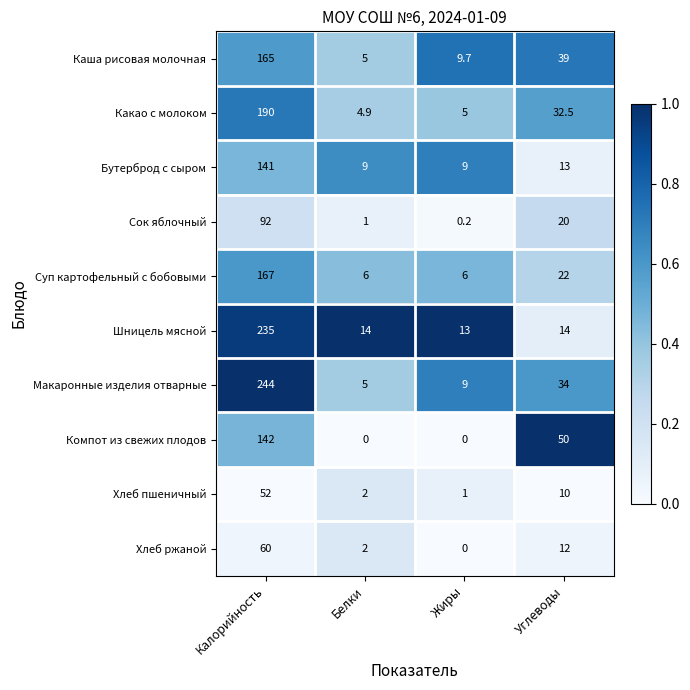

True or false: Каша рисовая молочная has a value of 6.7 at Белки.

False